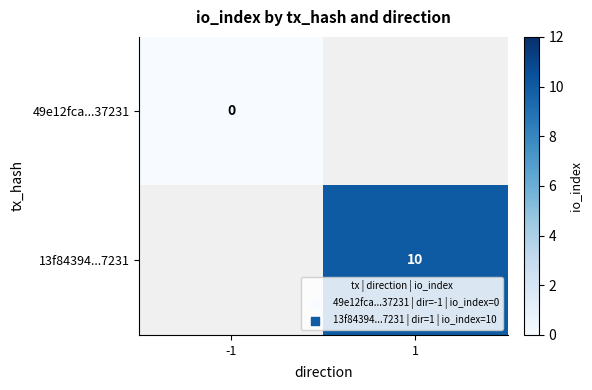

What is the maximum value shown in the chart?

10.0